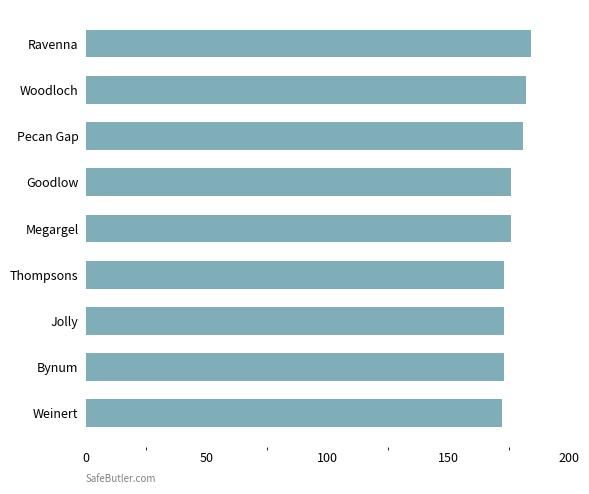

What is the approximate value at Pecan Gap?

181